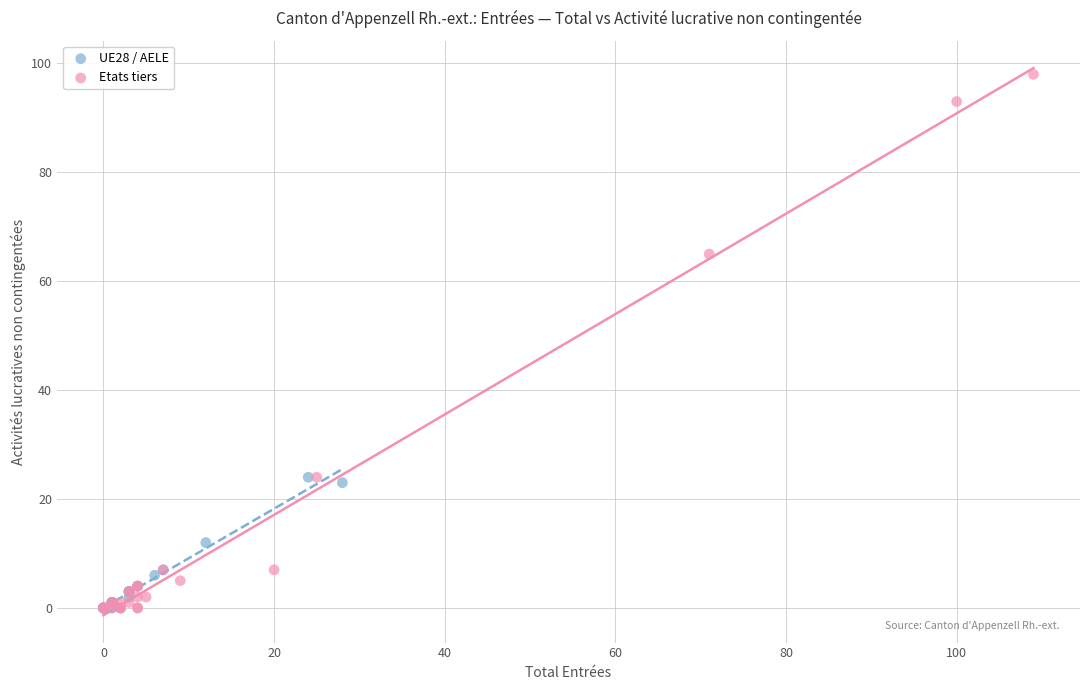

Which series reaches the maximum Y coordinate?

Etats tiers